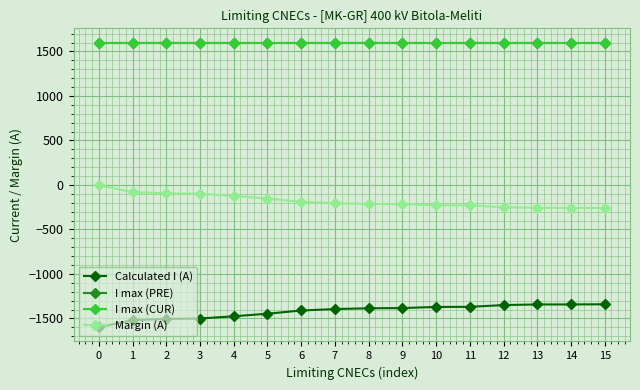

Does the chart have visible grid lines?

Yes